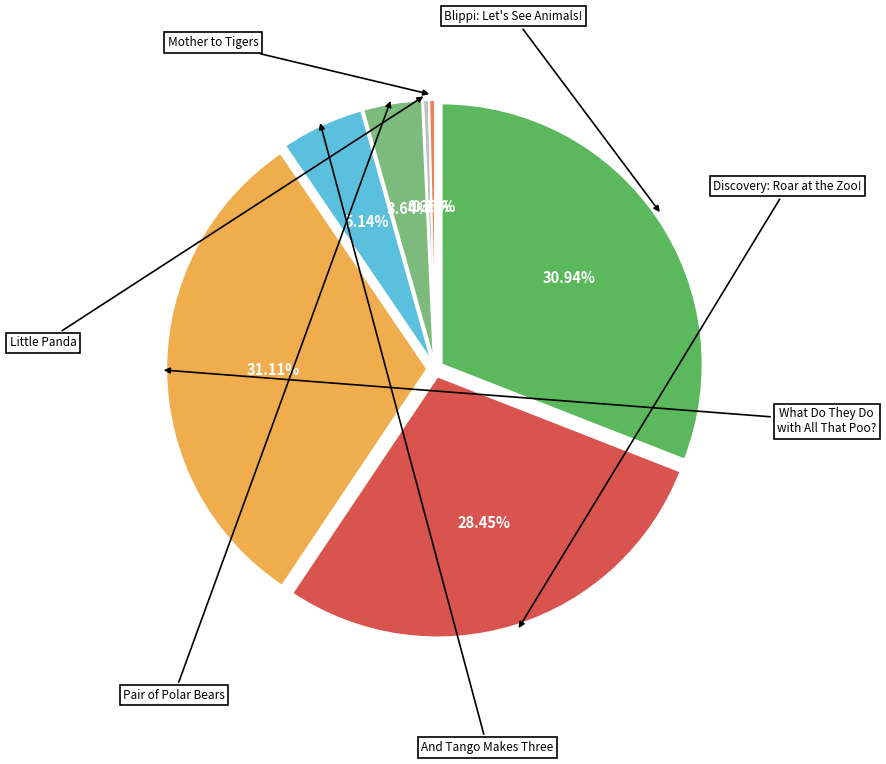

How many slices are in this pie chart?

7